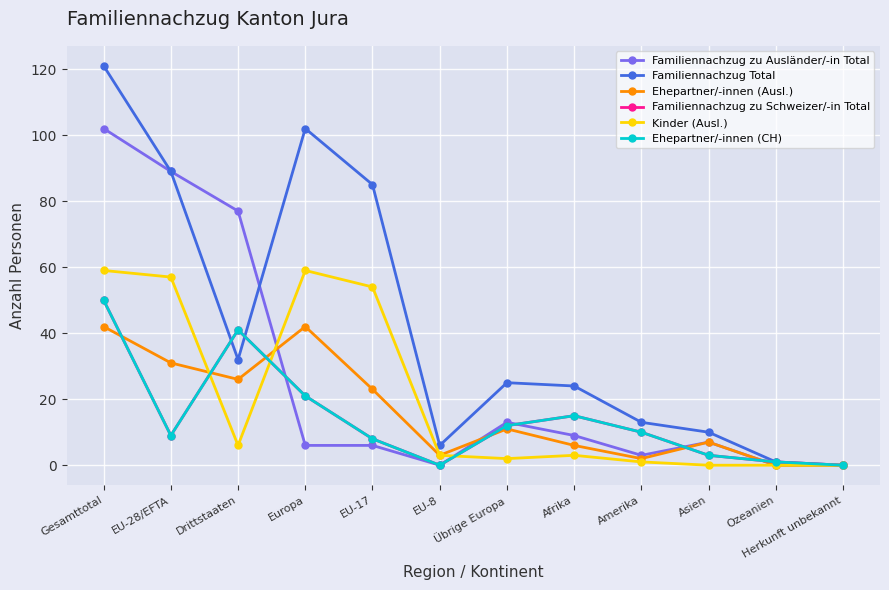

After their last crossing, which series has the higher values: Kinder (Ausl.) or Ehepartner/-innen (CH)?

Ehepartner/-innen (CH)